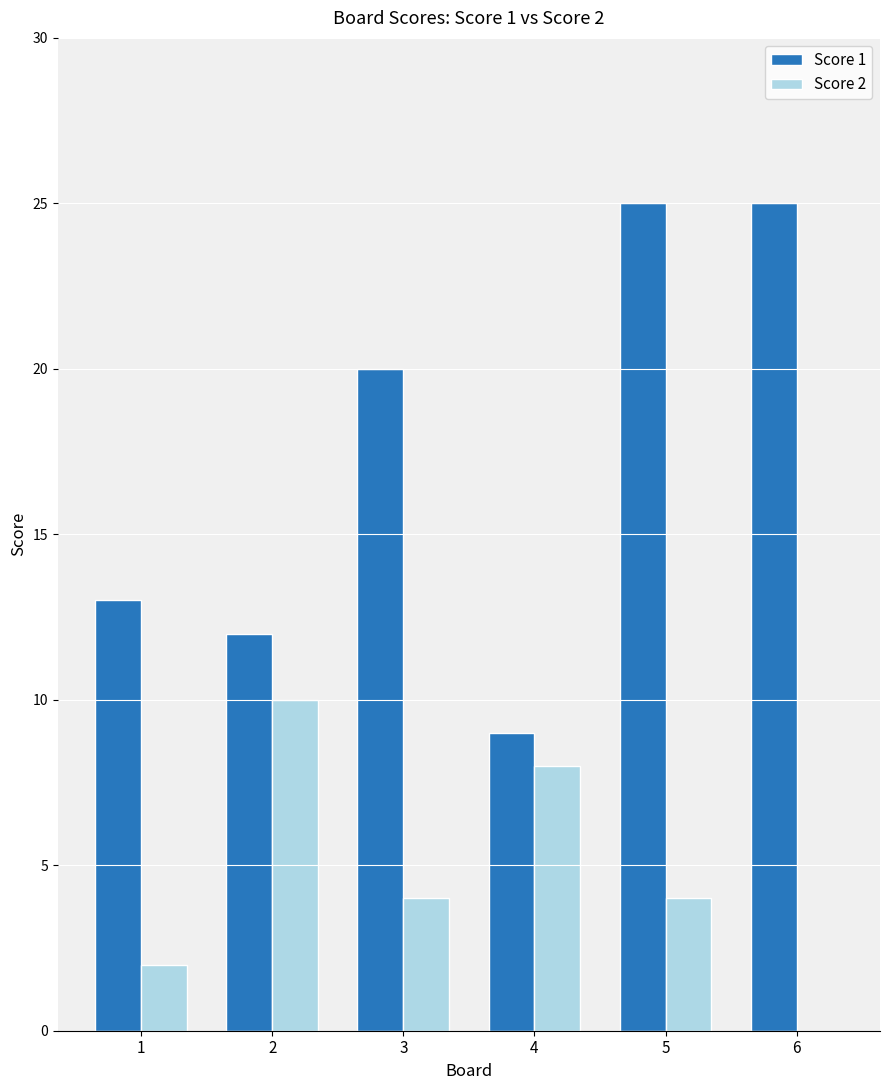

Where is Score 1 nearest to the value 17?

3